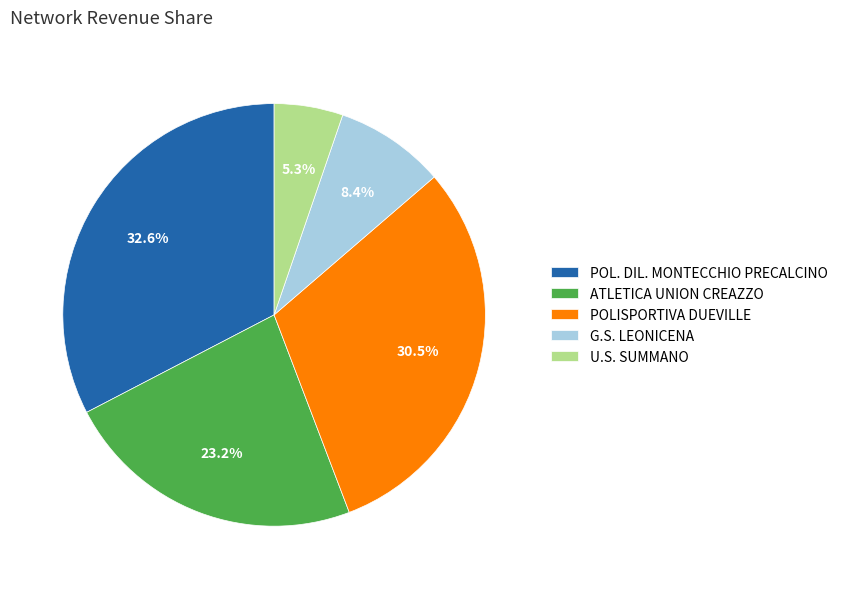

How much of the chart is everything except POL. DIL. MONTECCHIO PRECALCINO?

67.4%